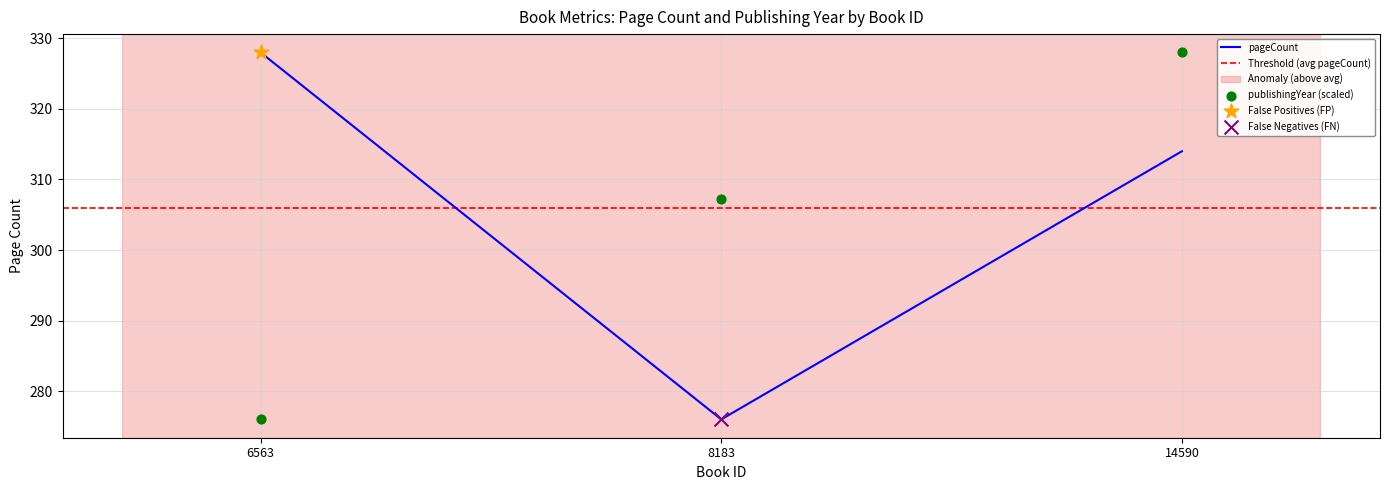

Which series has the largest total across all categories?

pageCount